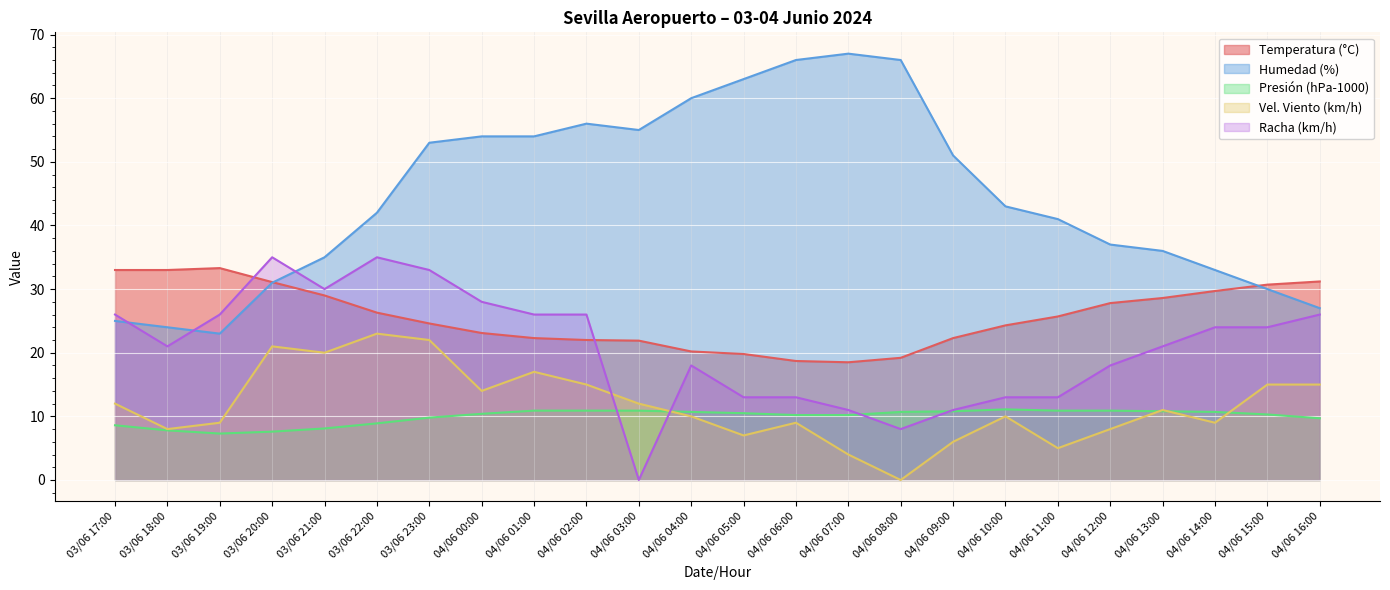

Where is the first local maximum for Vel. Viento (km/h)?

03/06 20:00